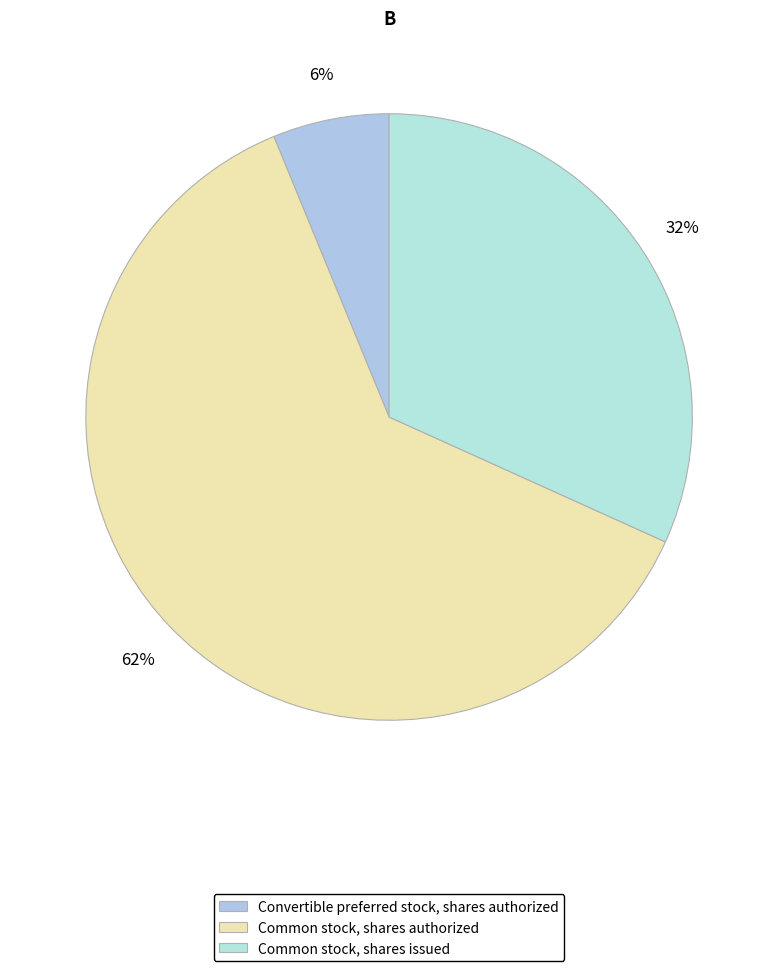

Which has a higher value, Common stock, shares issued or Convertible preferred stock, shares authorized?

Common stock, shares issued